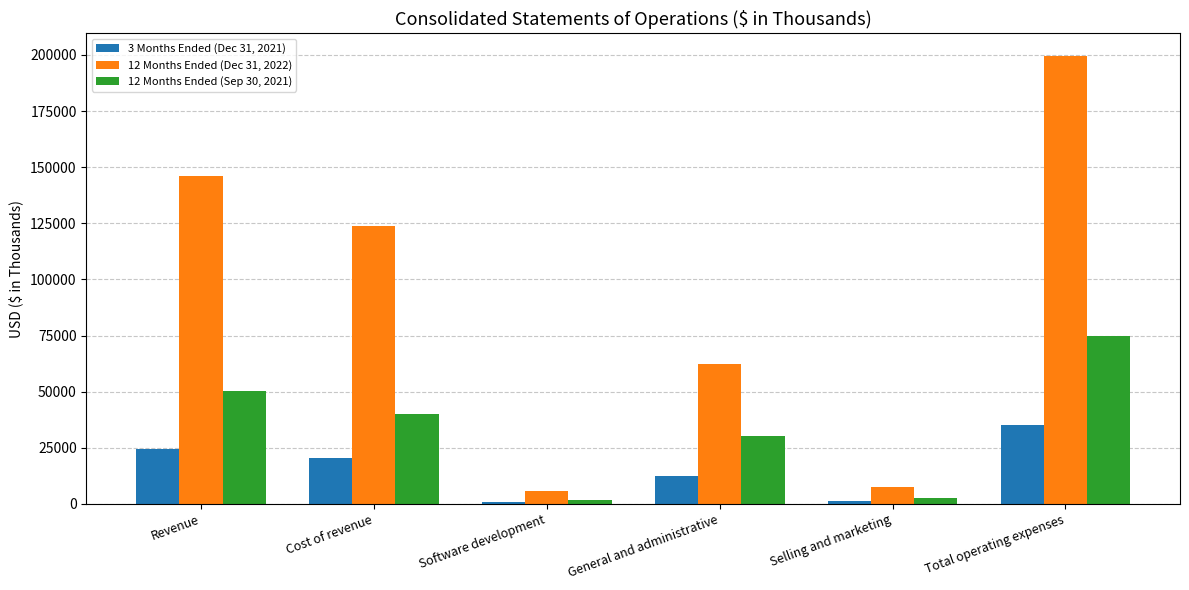

Is it true that 12 Months Ended (Sep 30, 2021) equals 2785 at Selling and marketing?

True